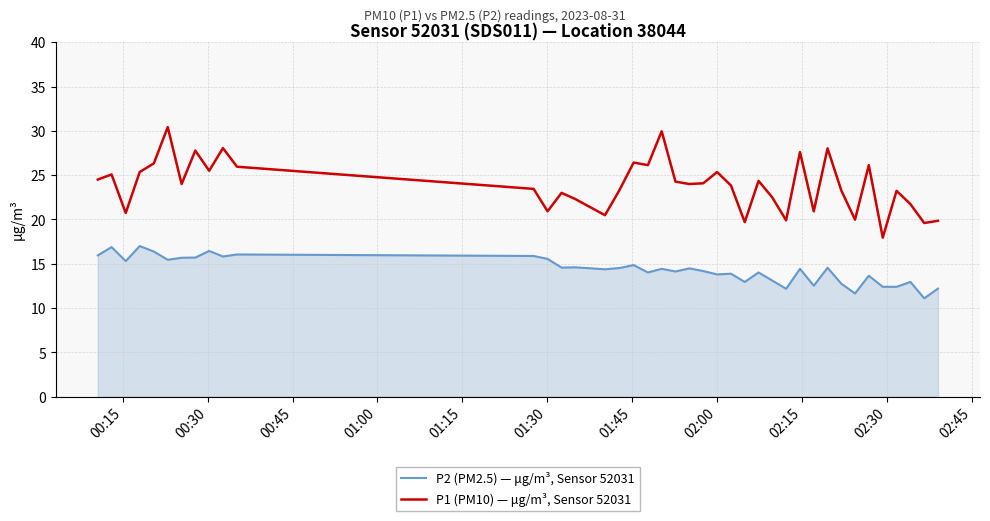

What is the difference between the maximum and minimum values in the P2 (PM2.5) — μg/m³, Sensor 52031 series?

5.9